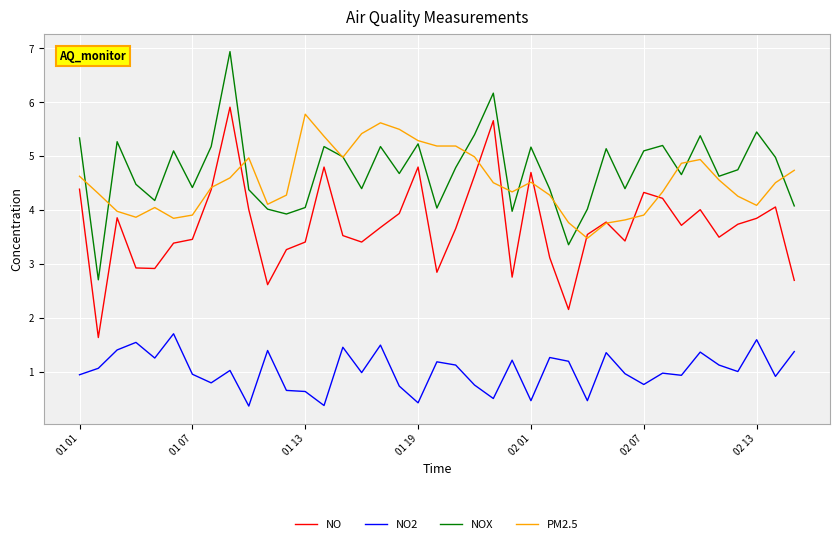

Which series has the largest range (max minus min)?

NO